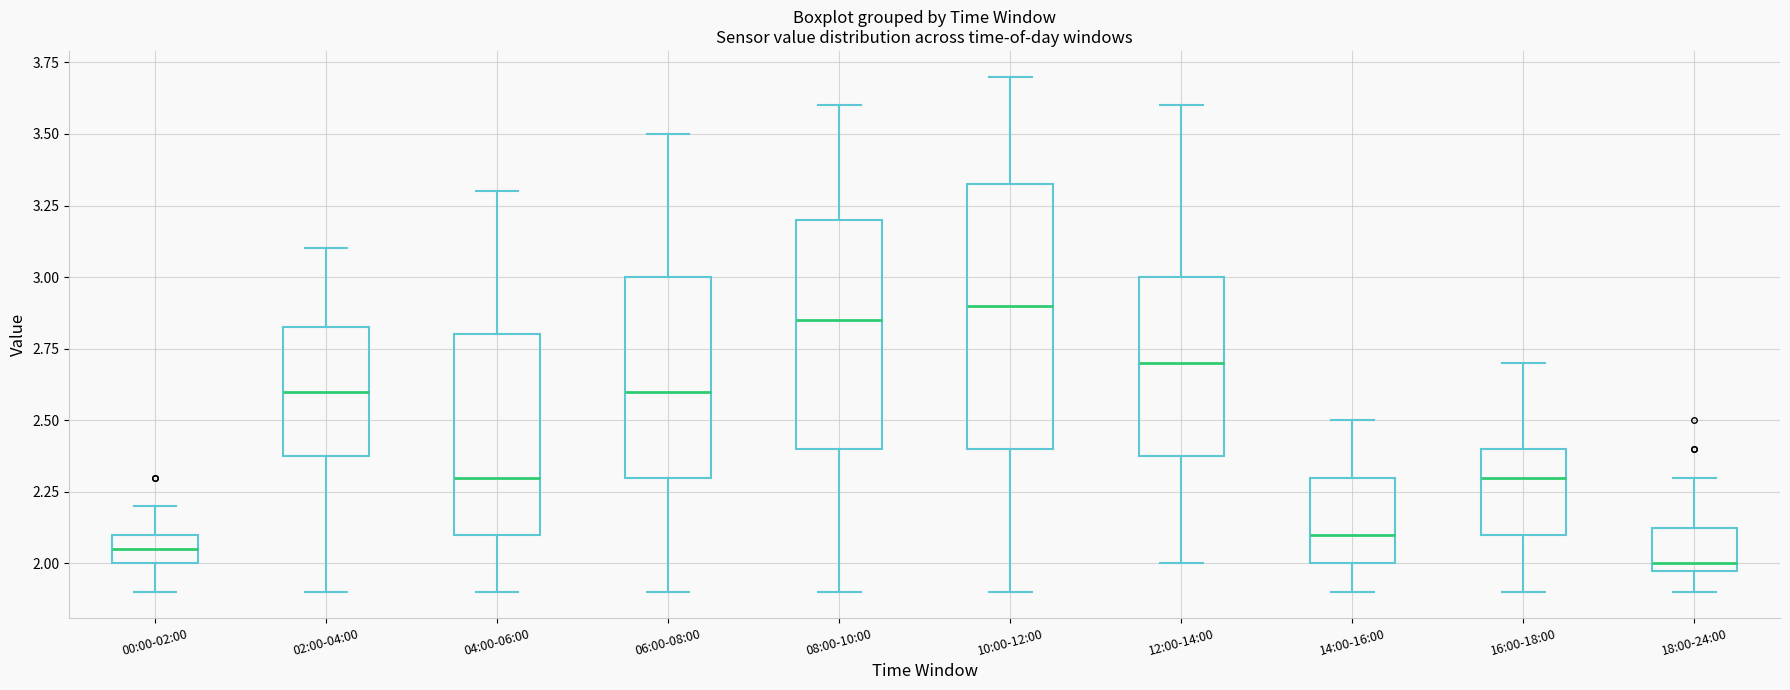

Which box's median line is the highest?

10:00-12:00